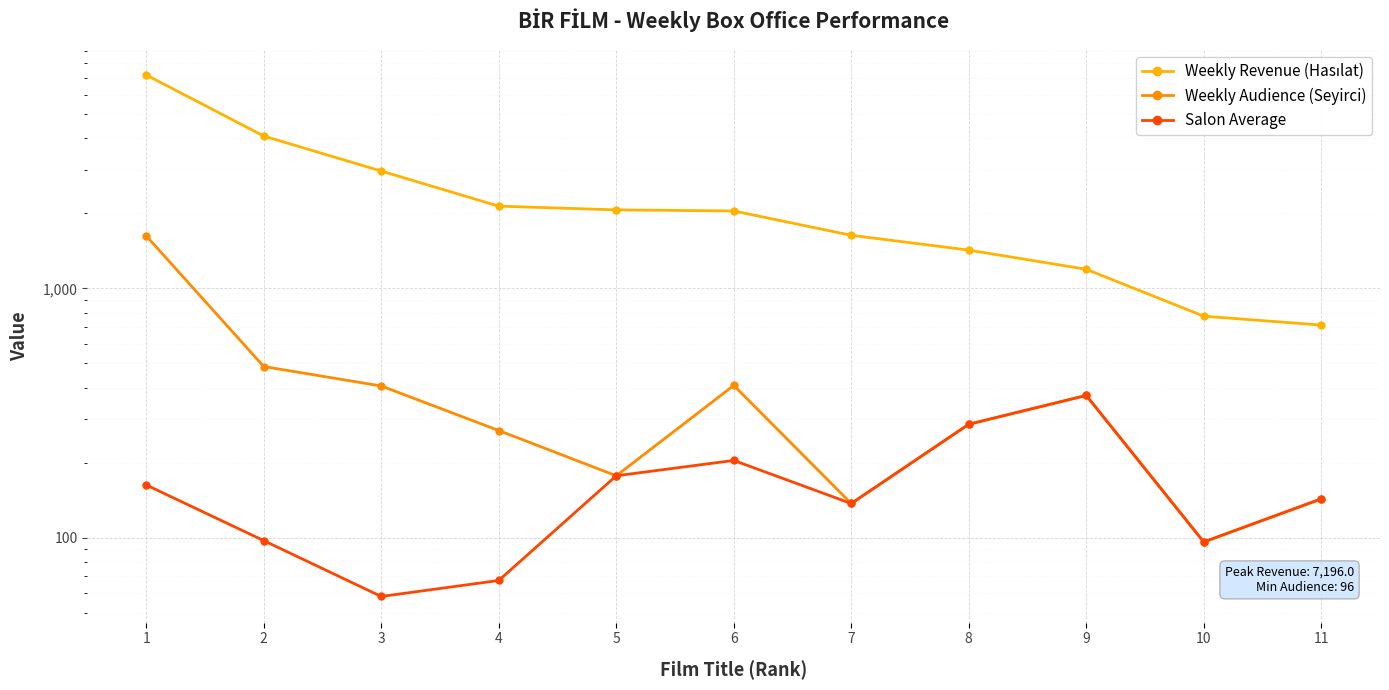

True or false: Weekly Audience (Seyirci) and Salon Average cross at least once.

False